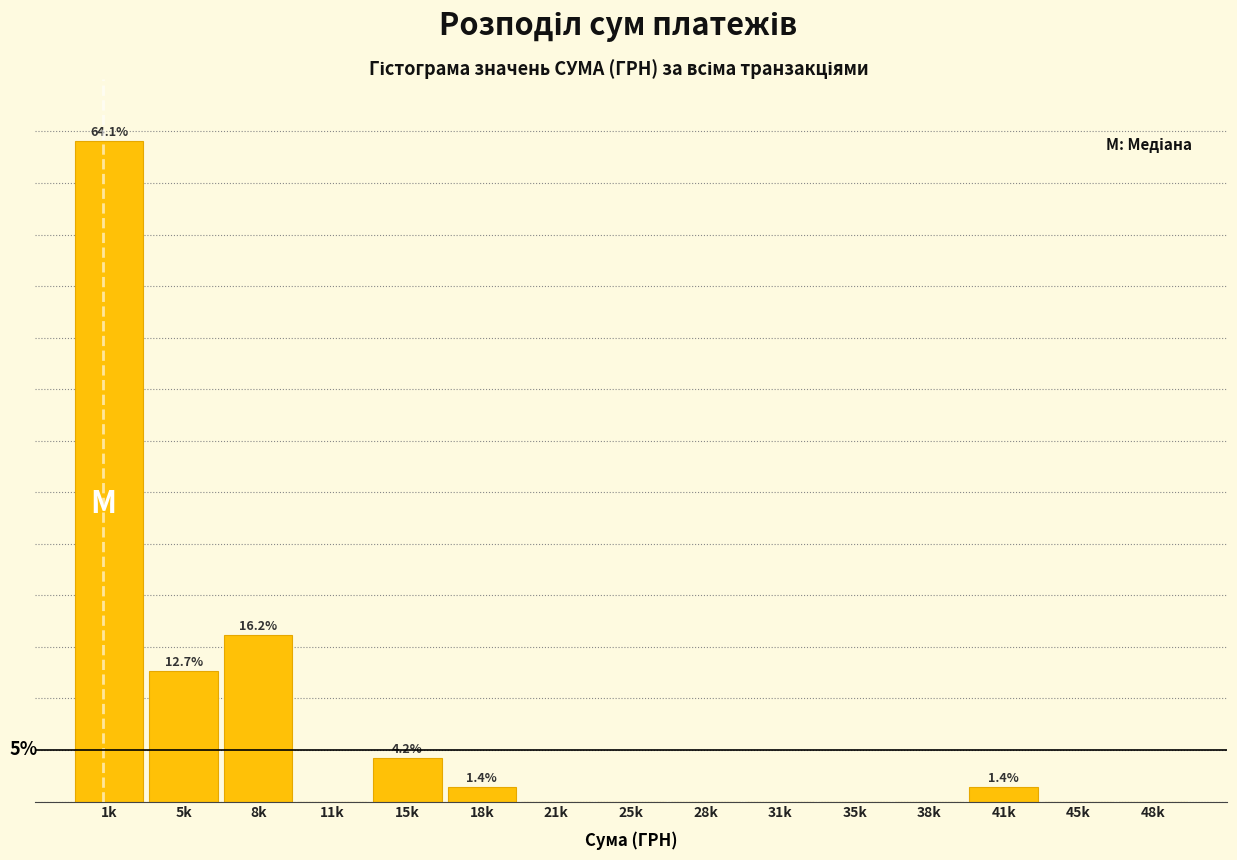

Are the bars horizontal?

No